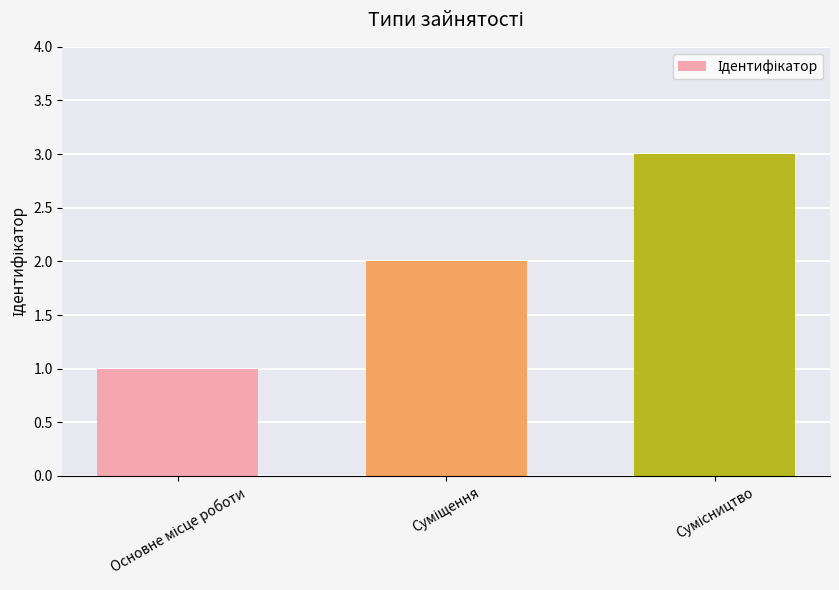

What is the maximum value shown in the chart?

3